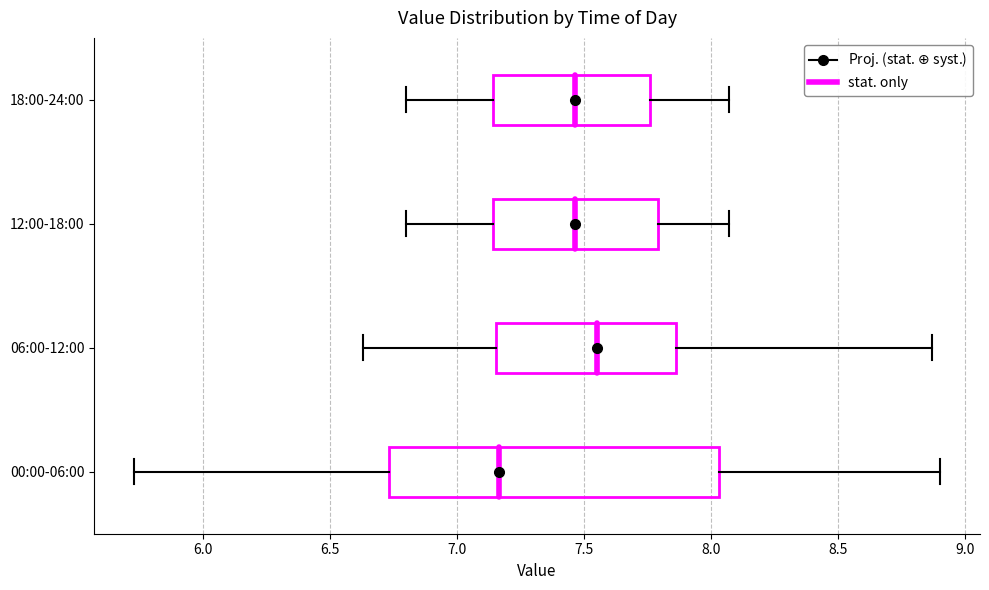

Where is the left edge of the box for 00:00-06:00 on the x-axis? The values are not printed on the chart, so give them approximately, as read against the axis.

6.75